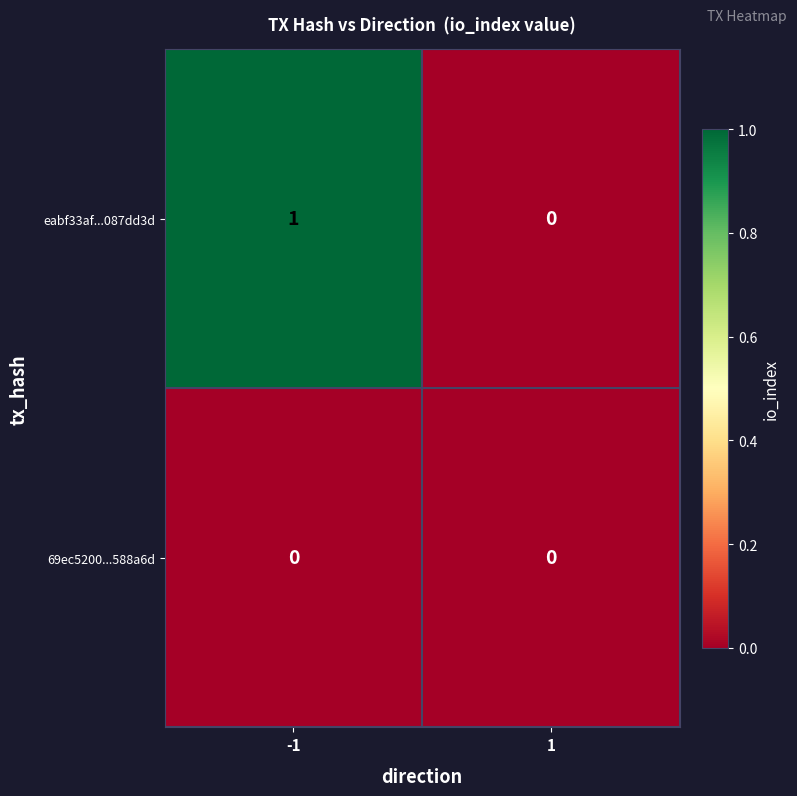

What is the spread (max minus min) of values at -1?

1